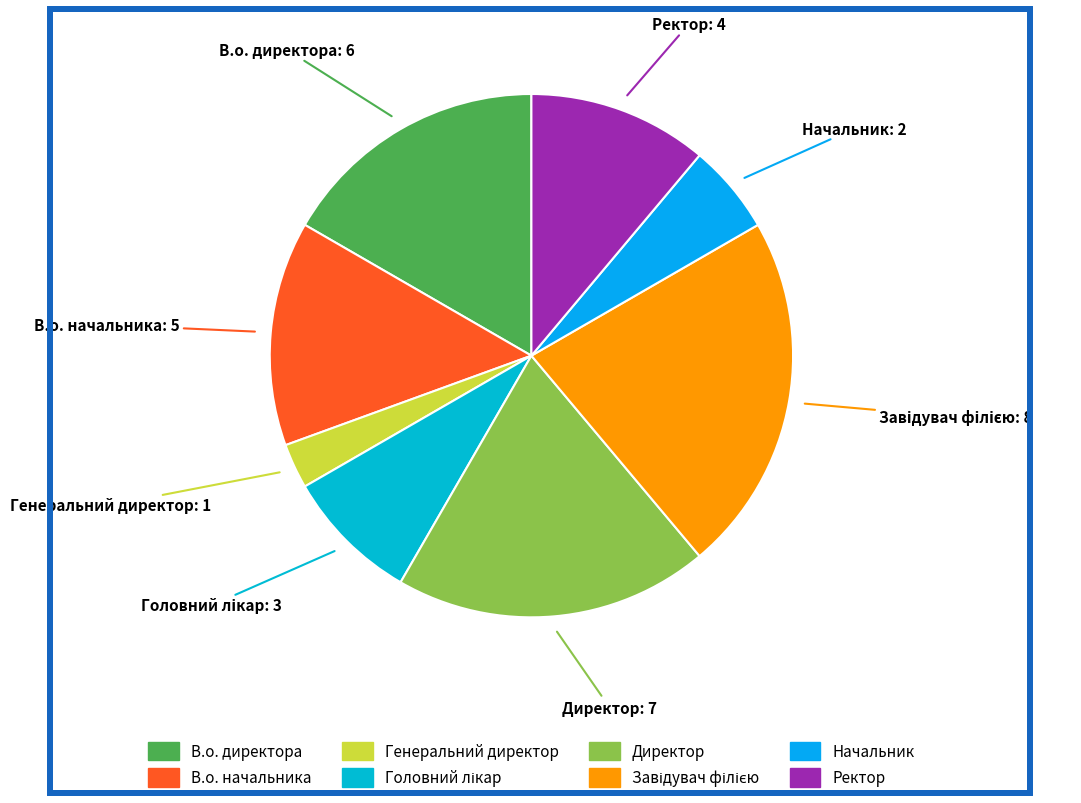

Does any single category account for the majority?

No